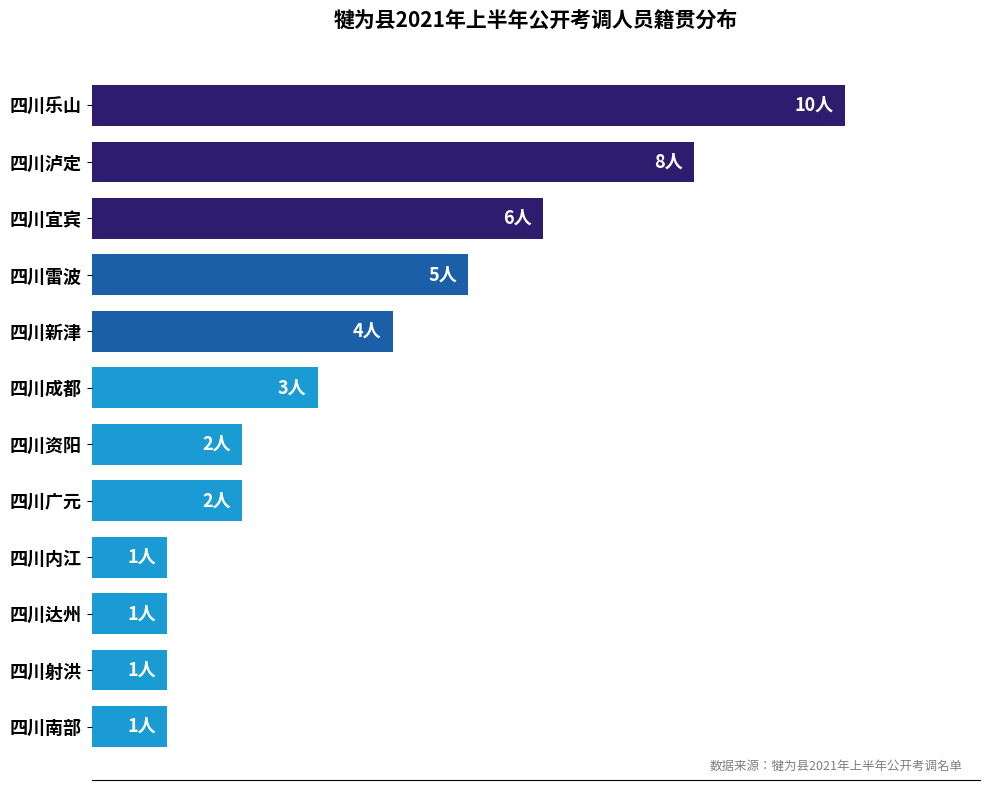

Are the bars horizontal?

Yes